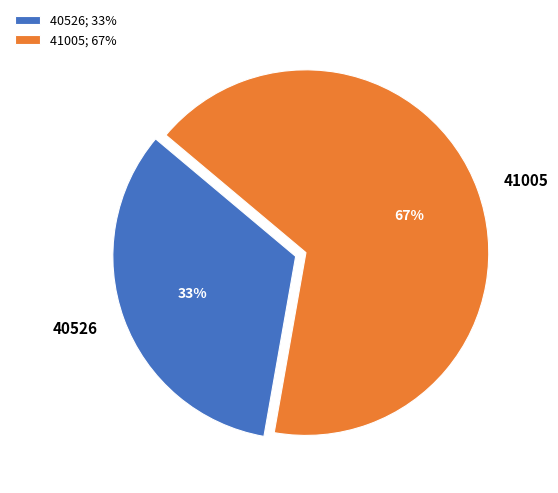

Count the number of slices in the pie.

2